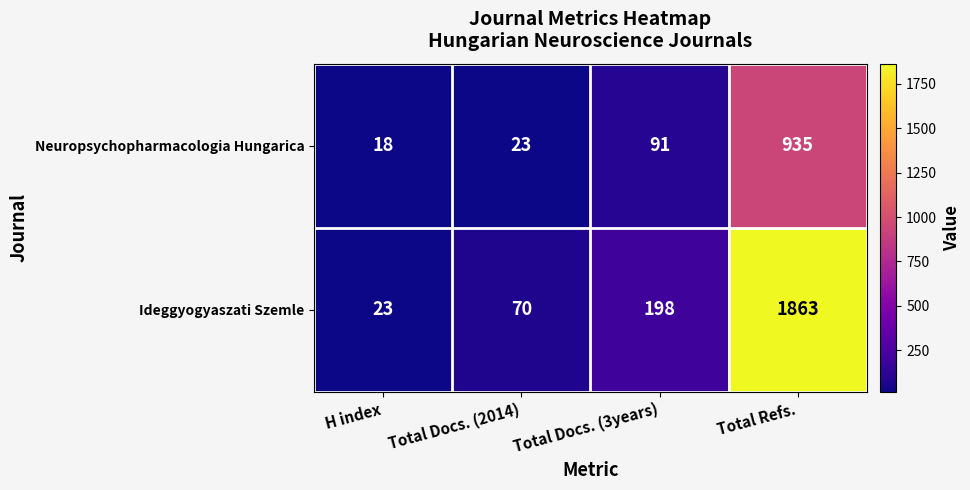

At which label is Ideggyogyaszati Szemle closest to 943?

Total Docs. (3years)